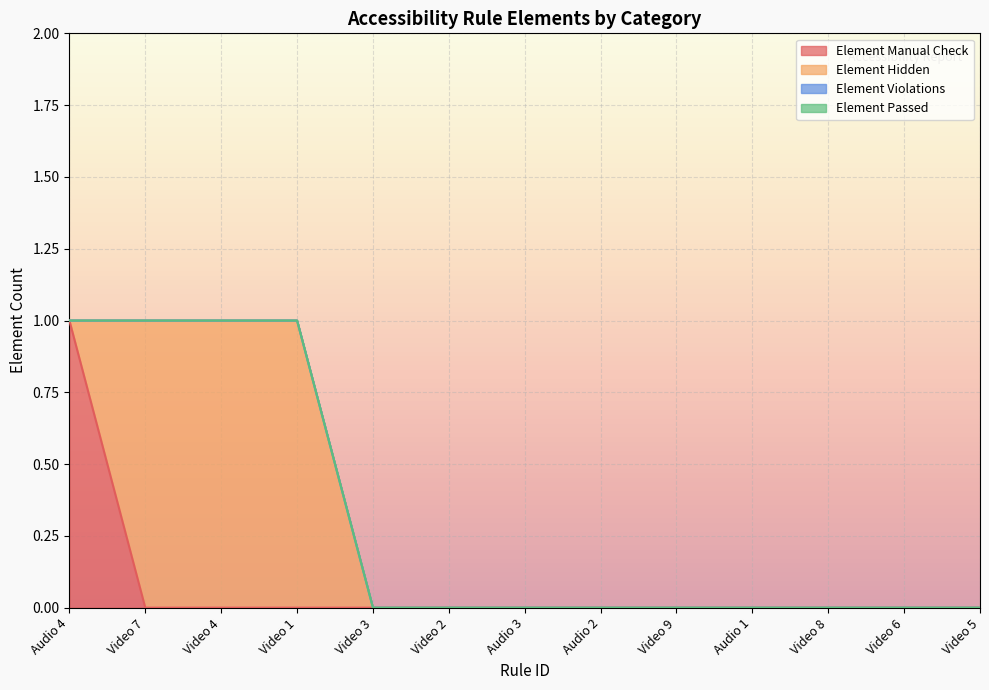

Is the value of Element Violations at Video 6 greater than the value of Element Passed at Video 9?

No